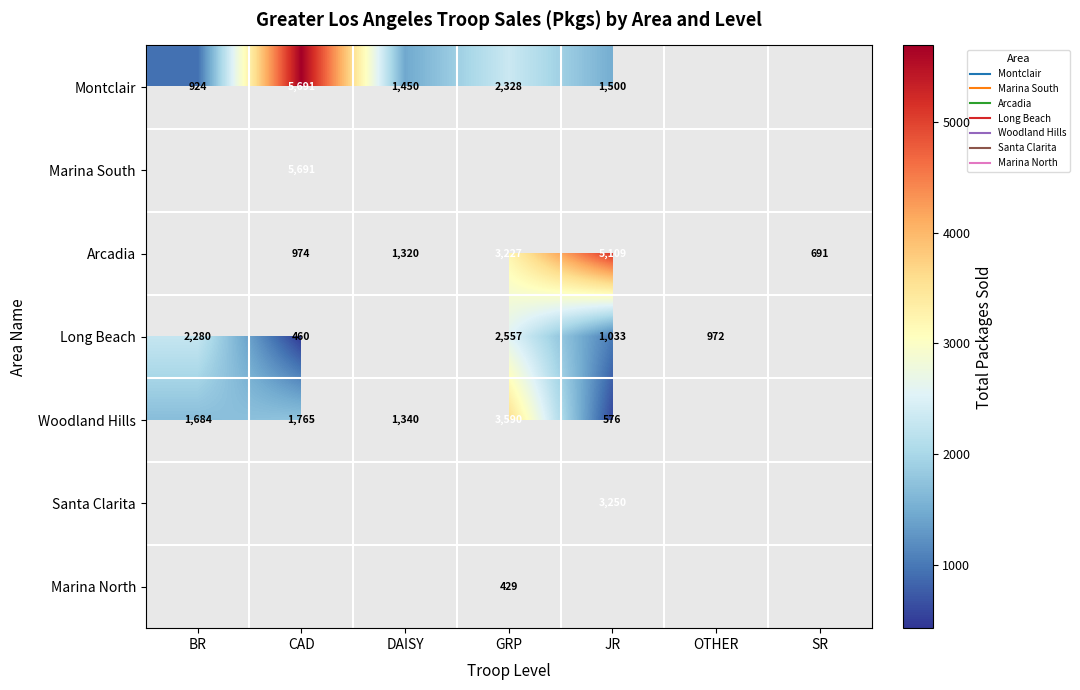

At how many categories does at least one series exceed 3387?

3